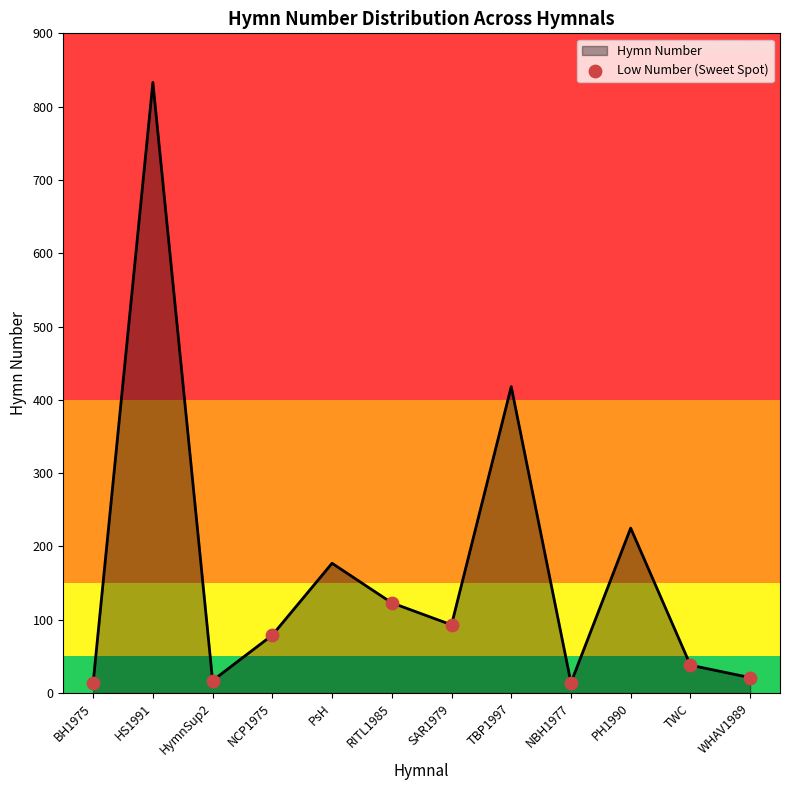

Between BH1975 and SAR1979, which is larger?

SAR1979